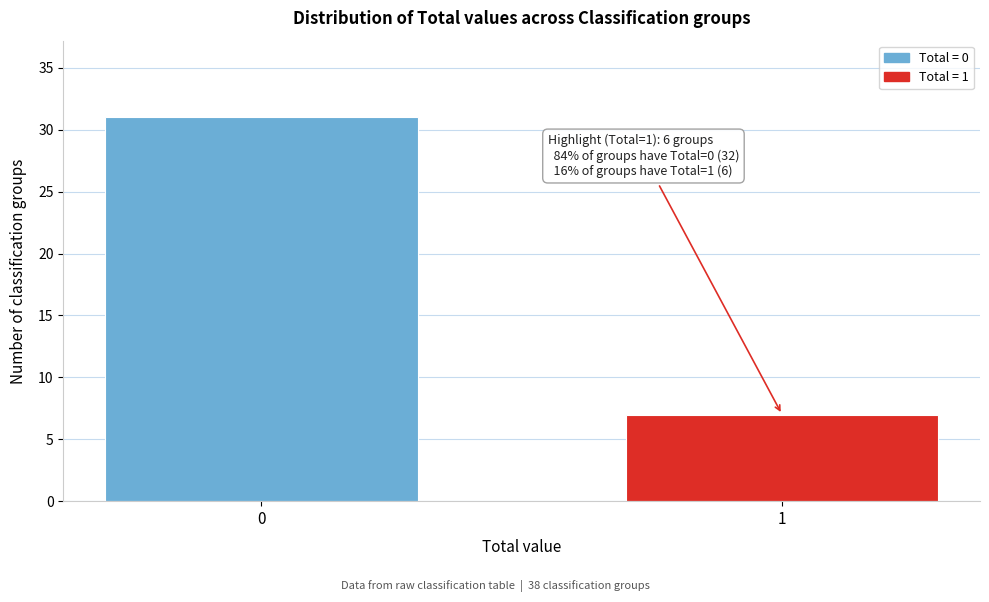

Reading right to left, list all the values displayed in this chart.

7	31